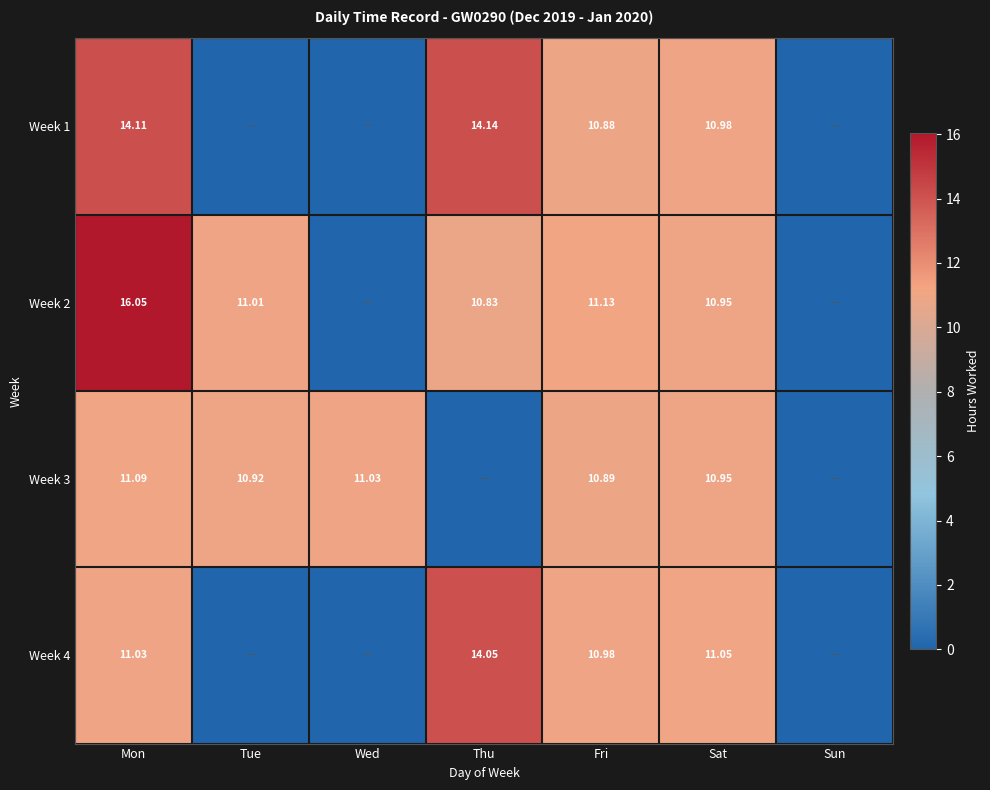

Is the value of Week 4 at Sat greater than the value of Week 1 at Sat?

Yes